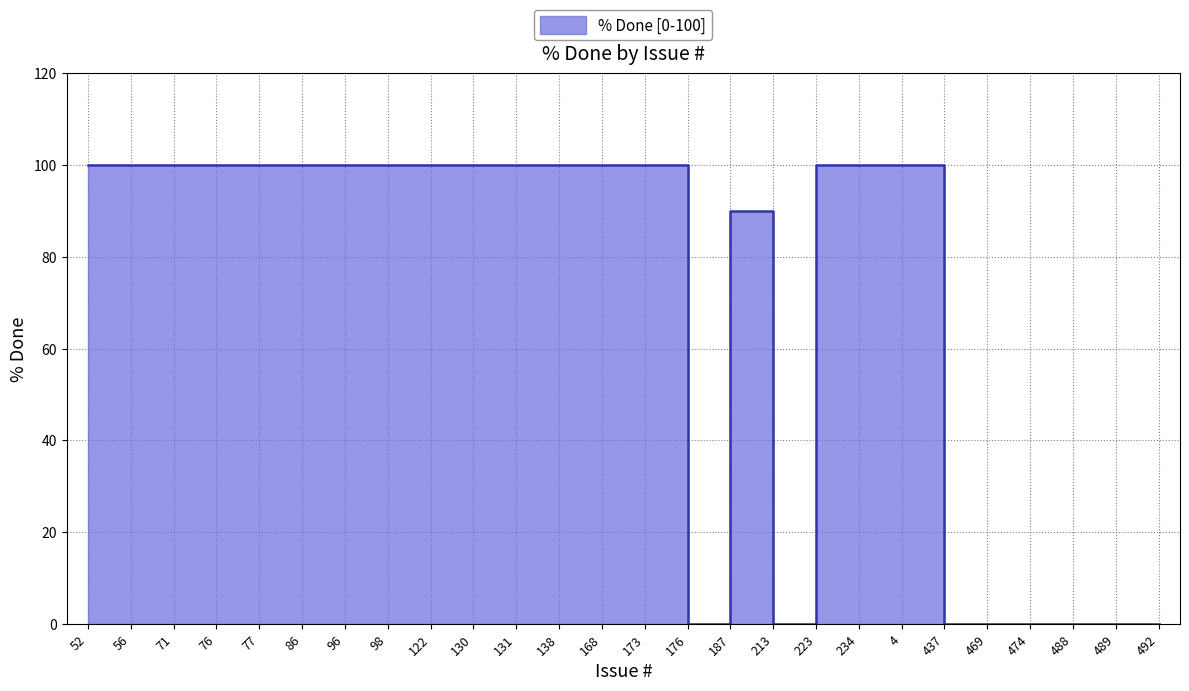

At which category does the data reach its first local peak?

187